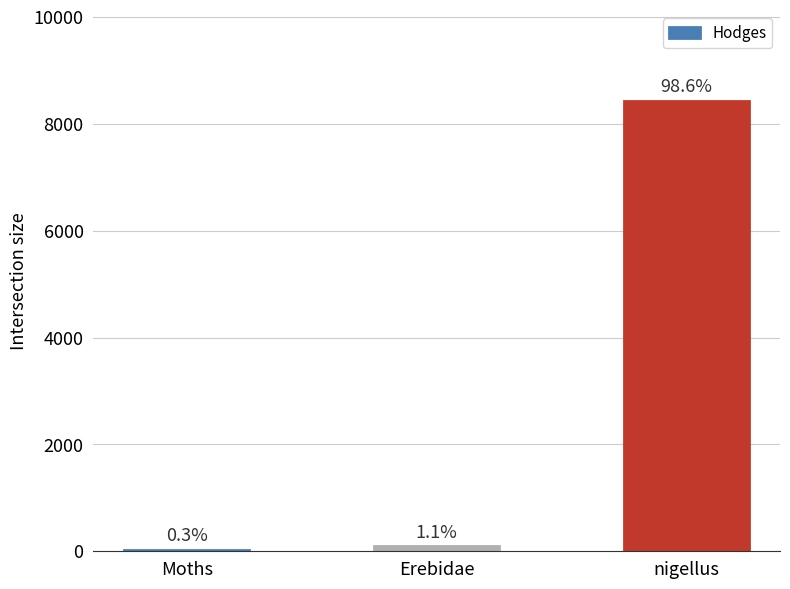

Are the bars horizontal?

No